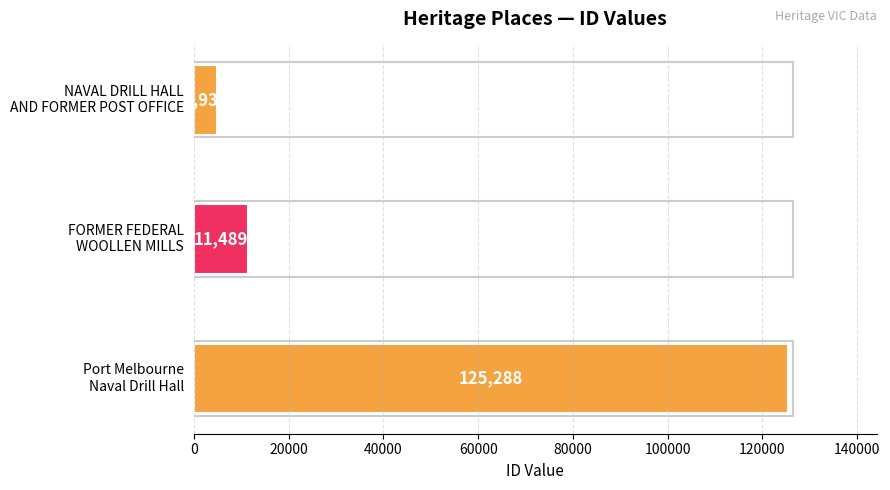

How many values are below 11489?

1